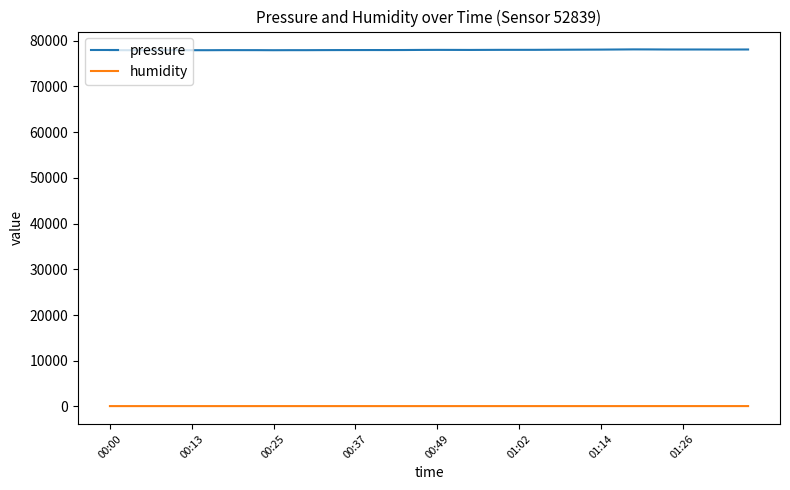

Which series has the largest range (max minus min)?

pressure